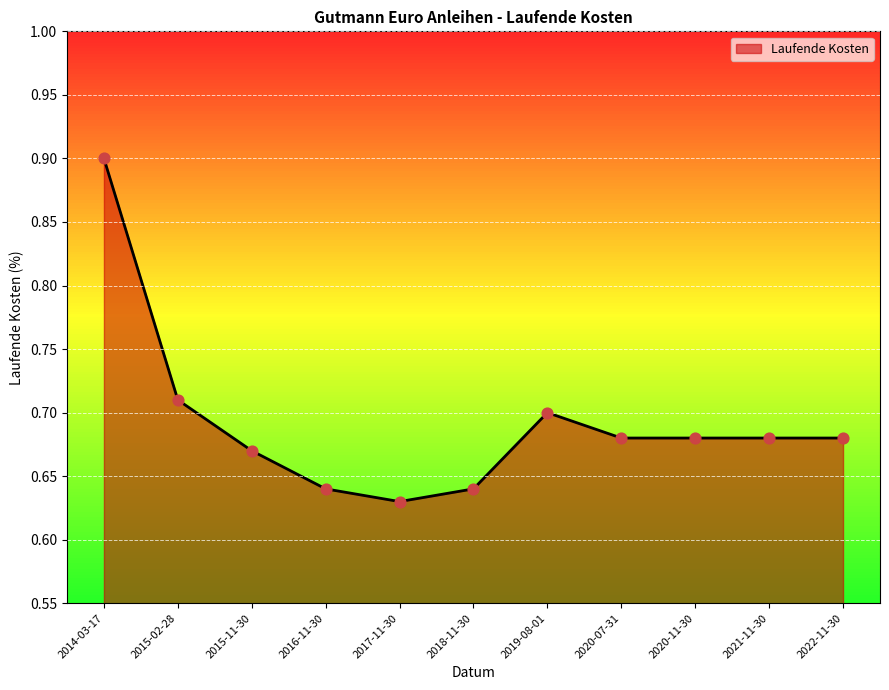

Which has a higher value, 2016-11-30 or 2020-07-31?

2020-07-31